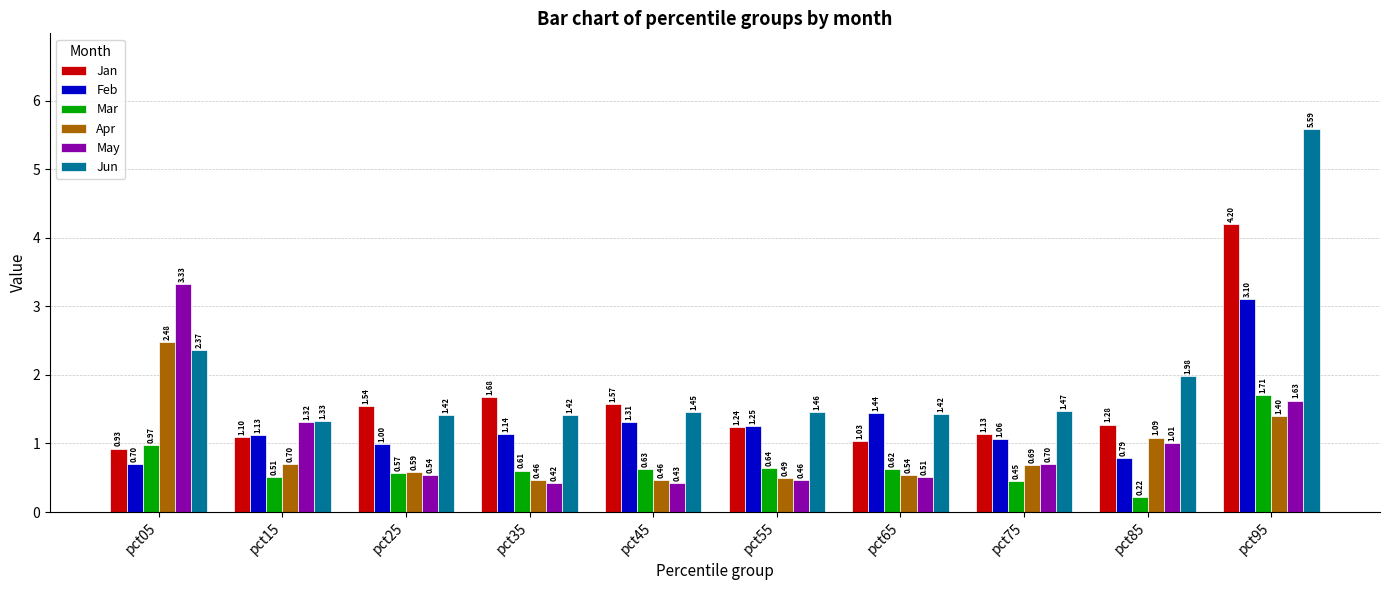

What is the difference between the highest and lowest values at pct25?

1.0